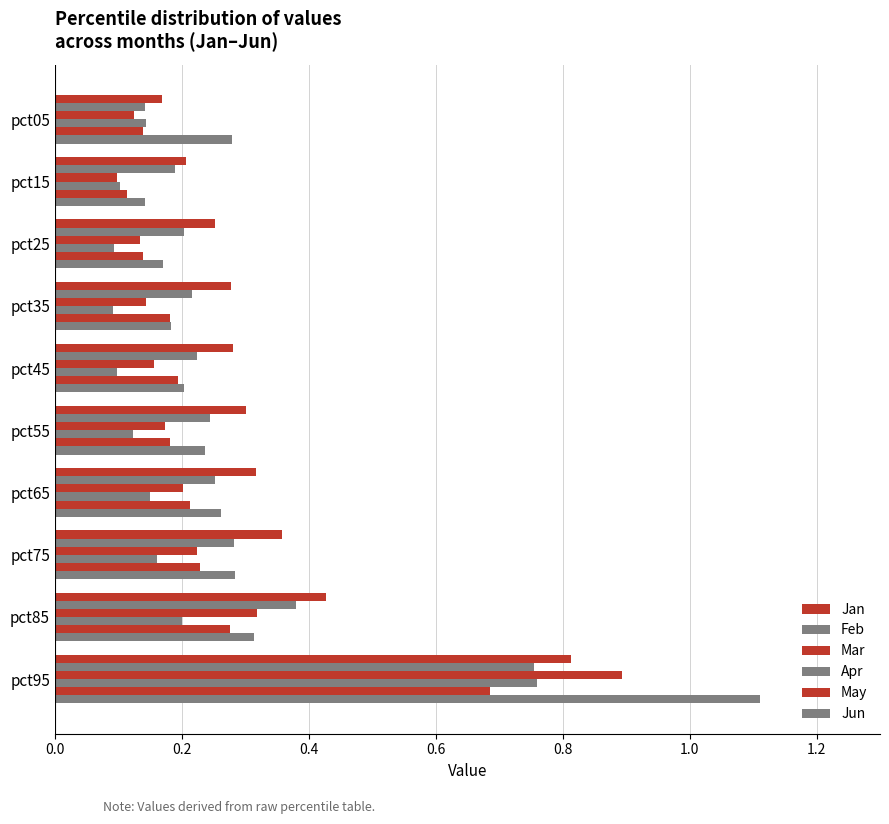

Count the number of data series in this chart.

6